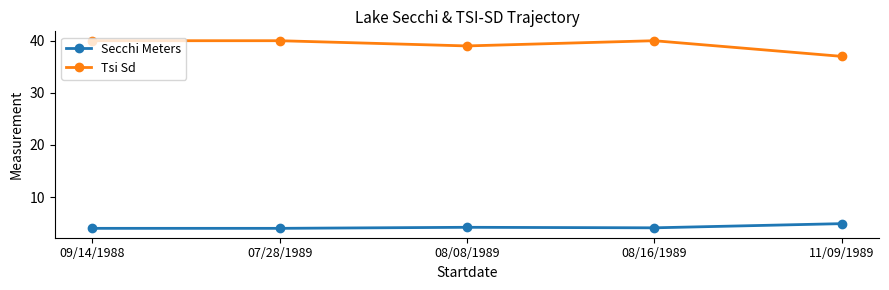

What are all the series names shown in the legend?

Secchi Meters, Tsi Sd